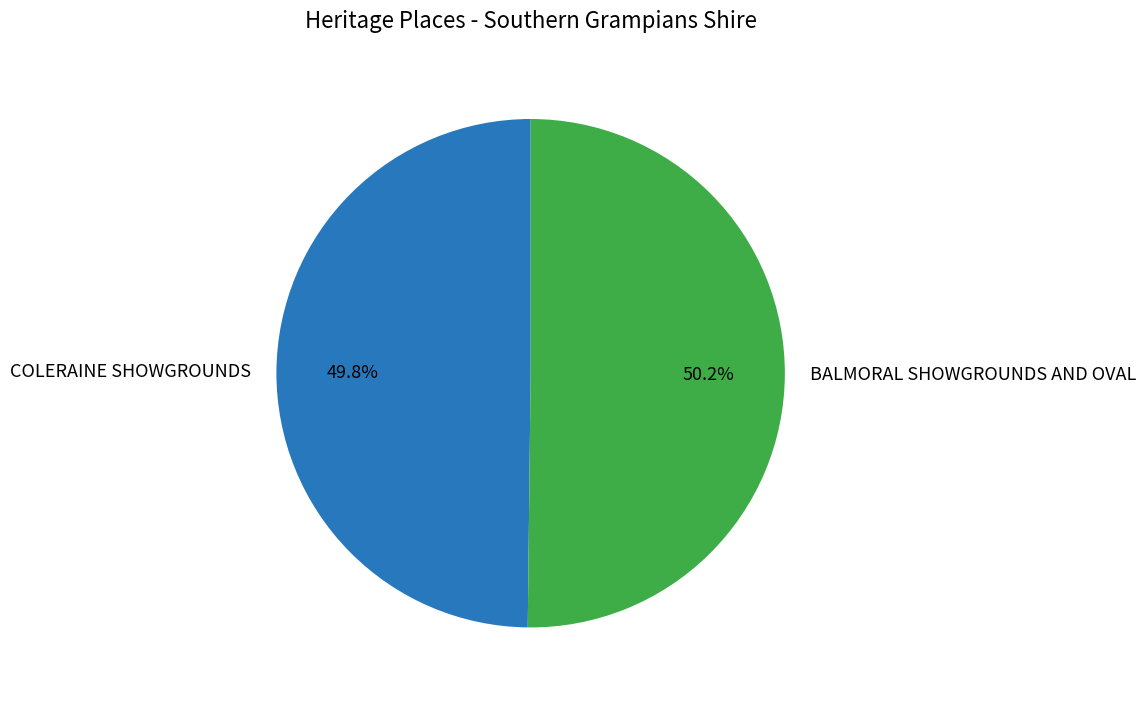

The BALMORAL SHOWGROUNDS AND OVAL slice represents 37% of the pie. True or false?

False